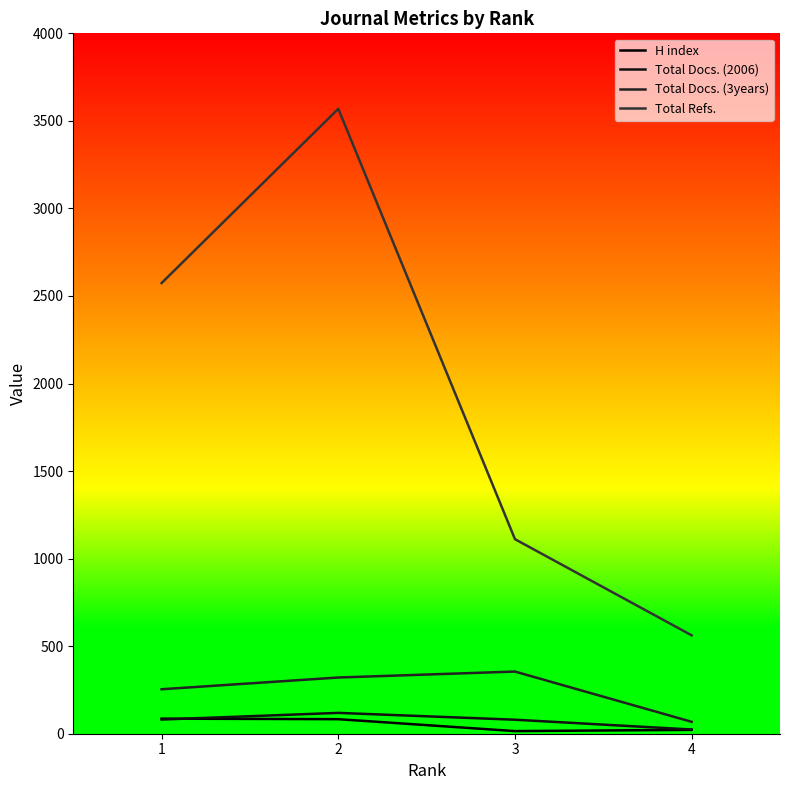

In H index, how many points are lower than both neighbors (excluding endpoints)?

1